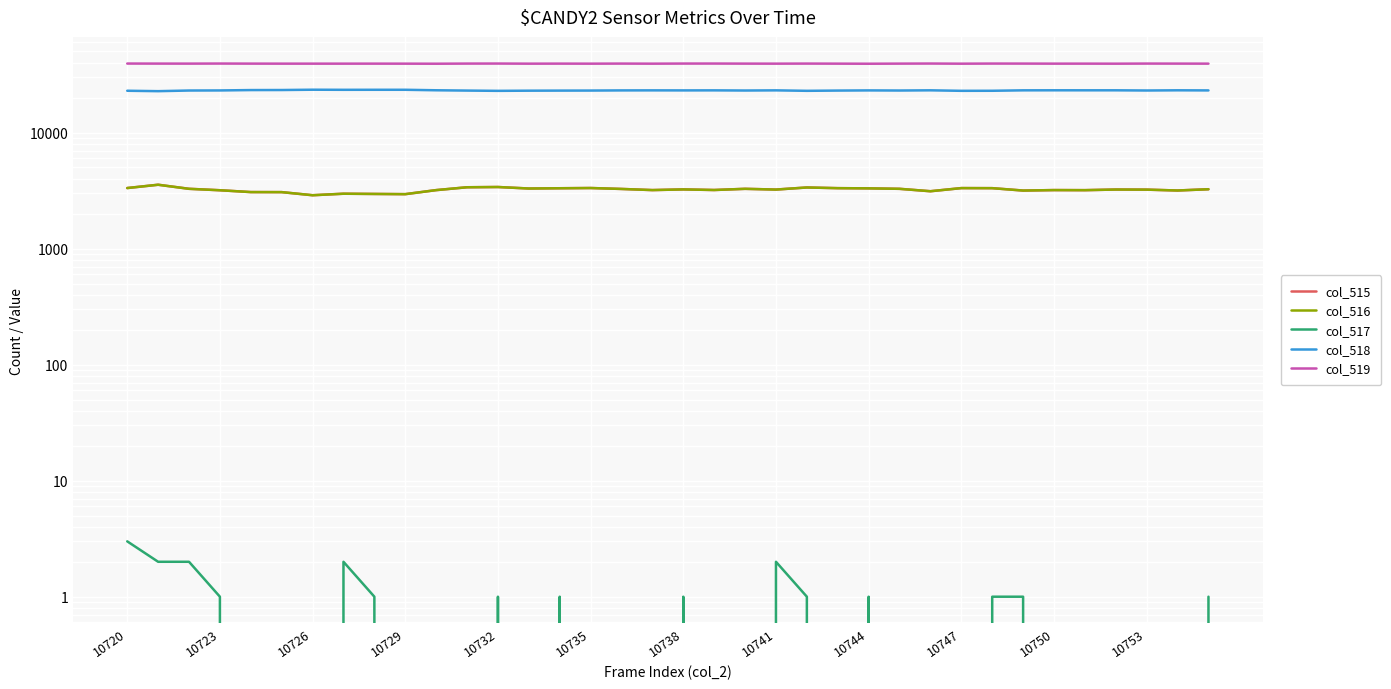

In col_516, how many points are lower than both neighbors (excluding endpoints)?

10